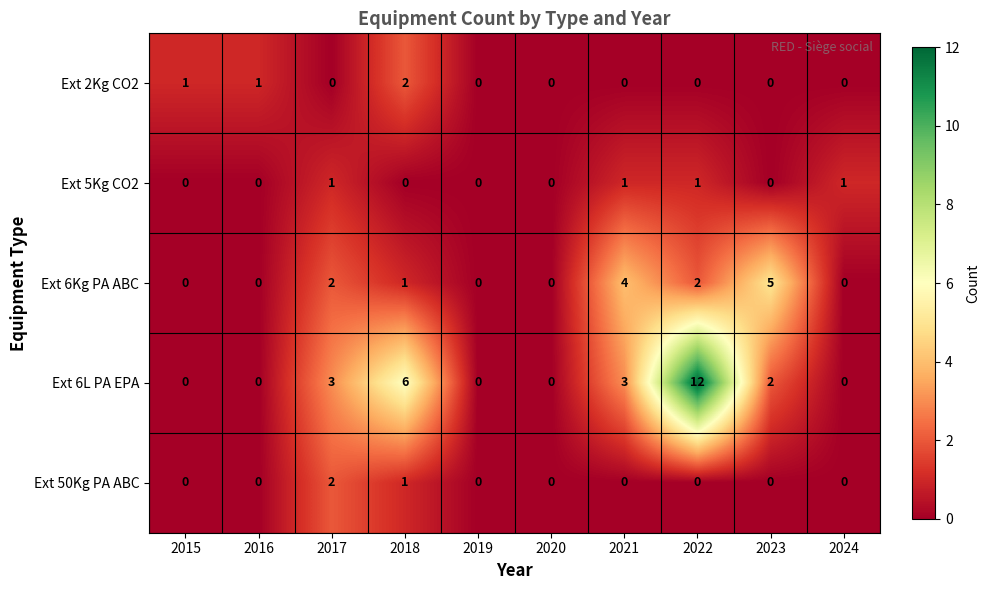

What is the spread (max minus min) of values at 2021?

4